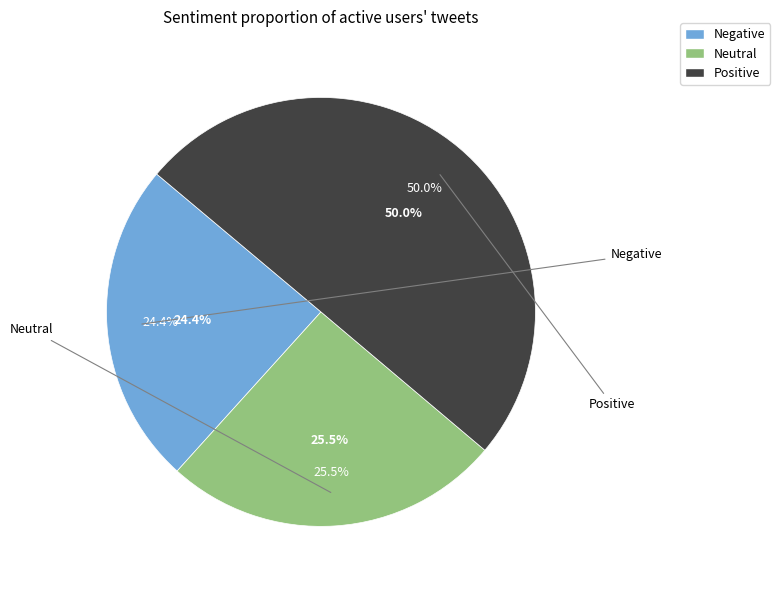

How many slices are in this pie chart?

3